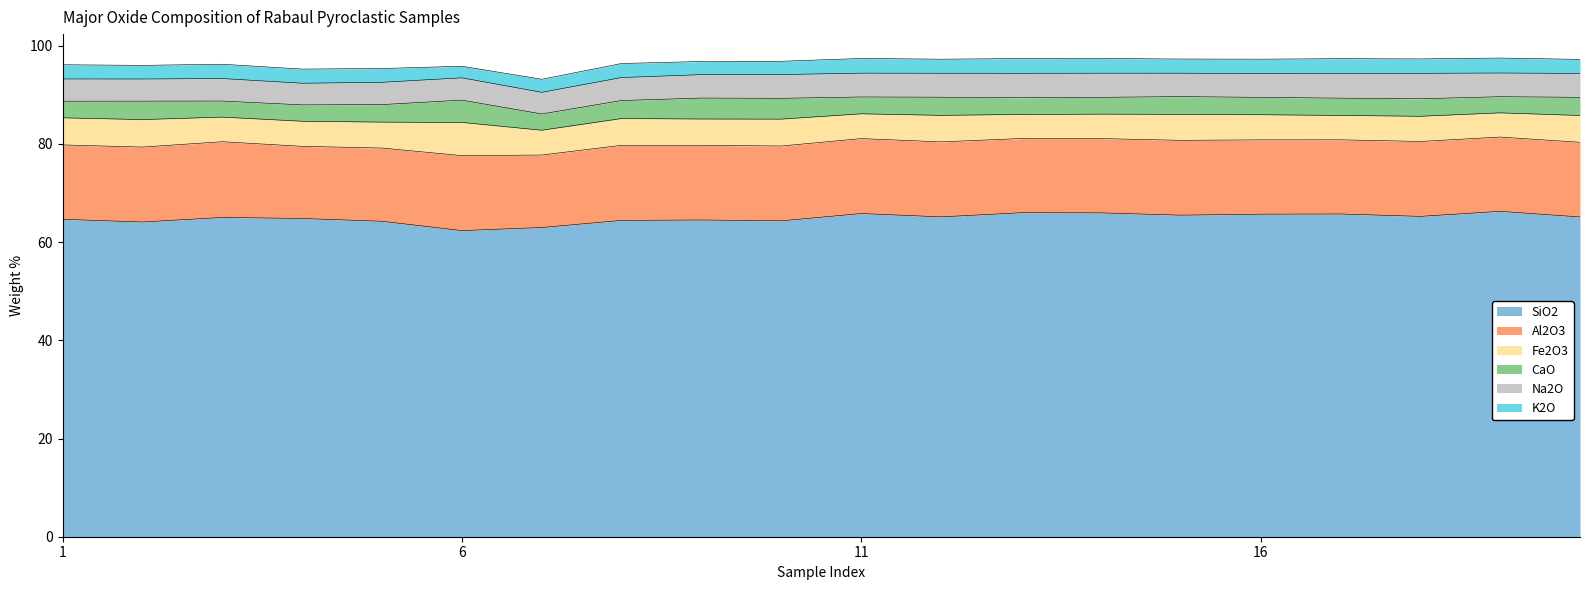

Which label corresponds to the smallest value in the chart?

6